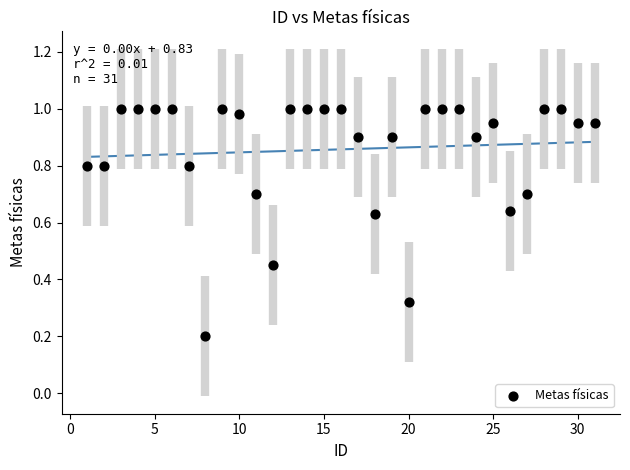

What is the range of X values (max minus min)?

30.0